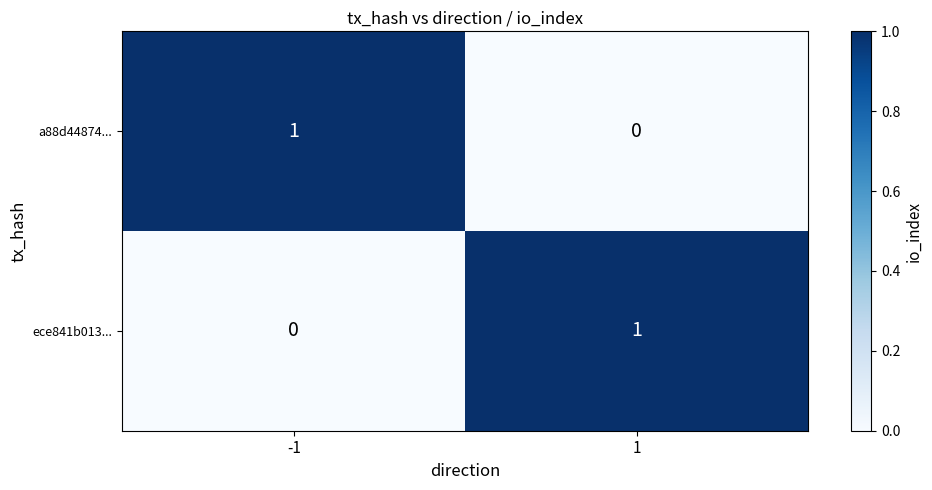

True or false: a88d44874... has a value of 0 at 1.

True